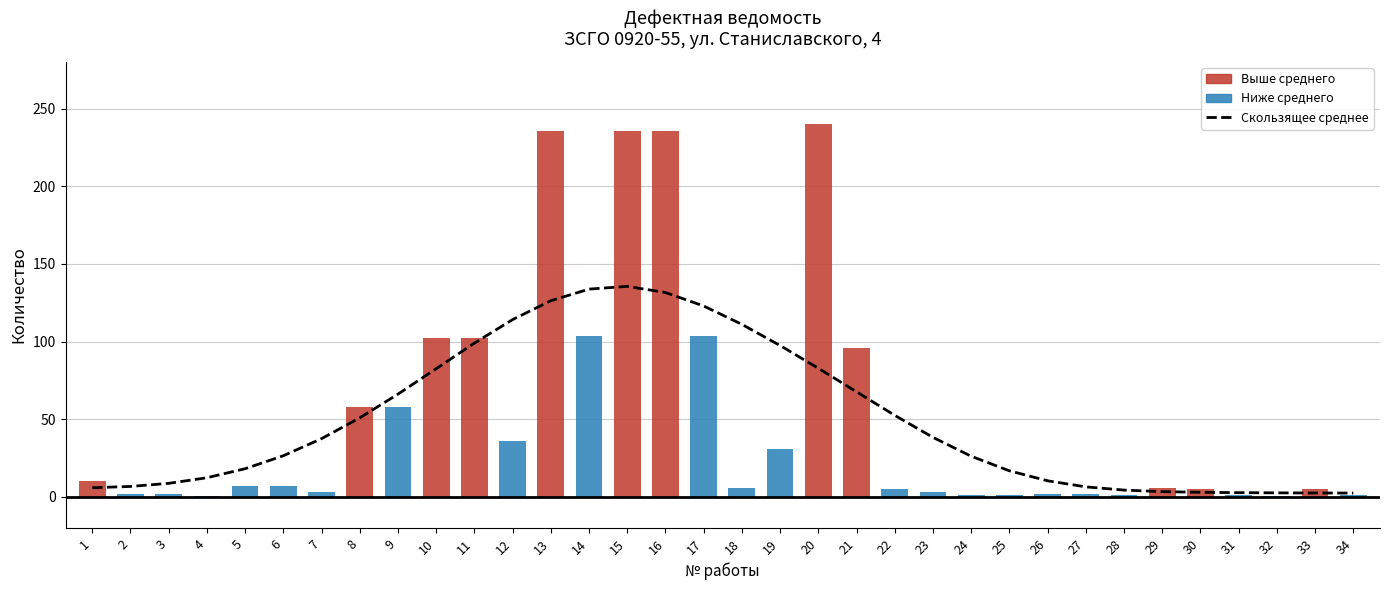

What is the approximate value of Скользящее среднее at 18?

111.1